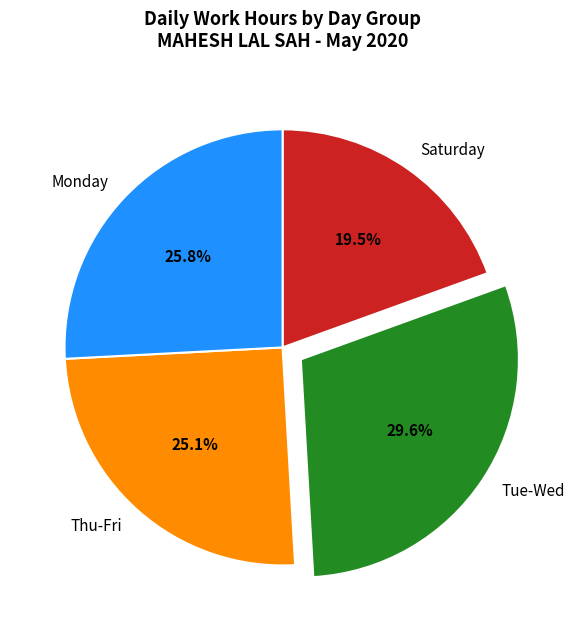

Approximately how many times larger is the value at Thu-Fri compared to Saturday?

1.3